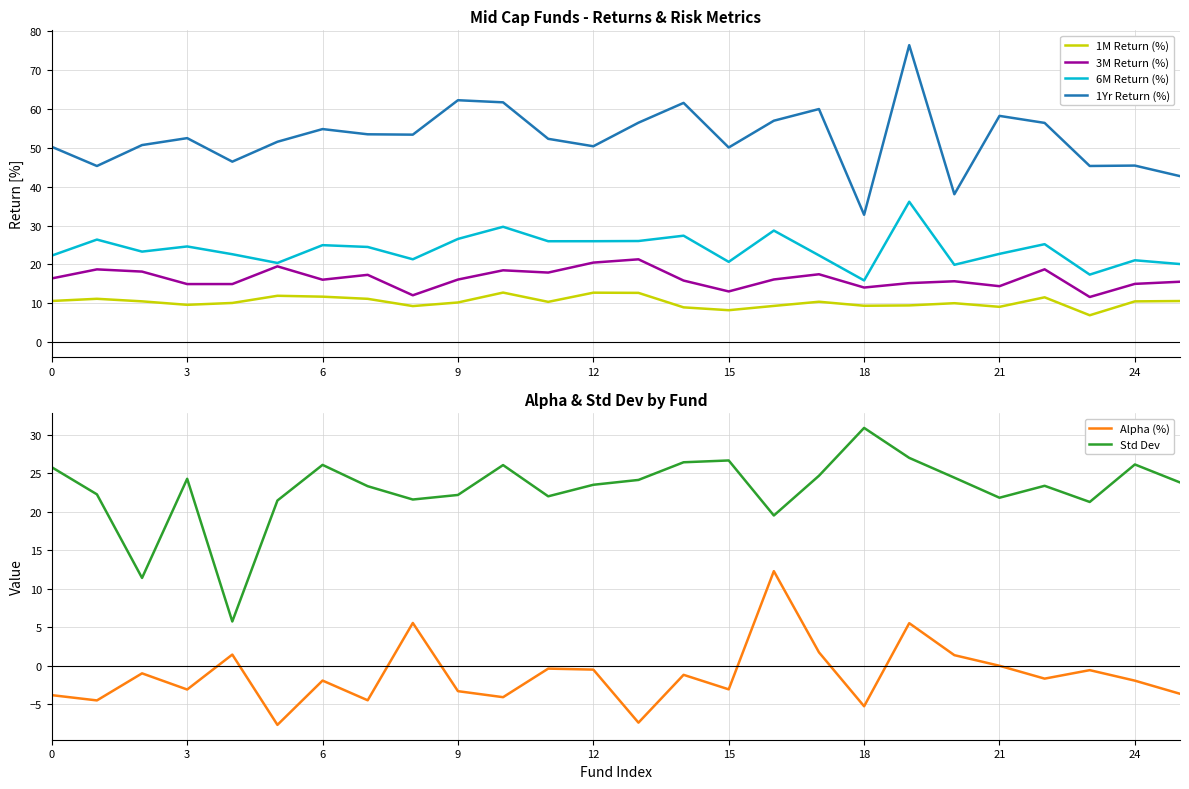

True or false: 1M Return (%) and 1Yr Return (%) cross at least once.

False